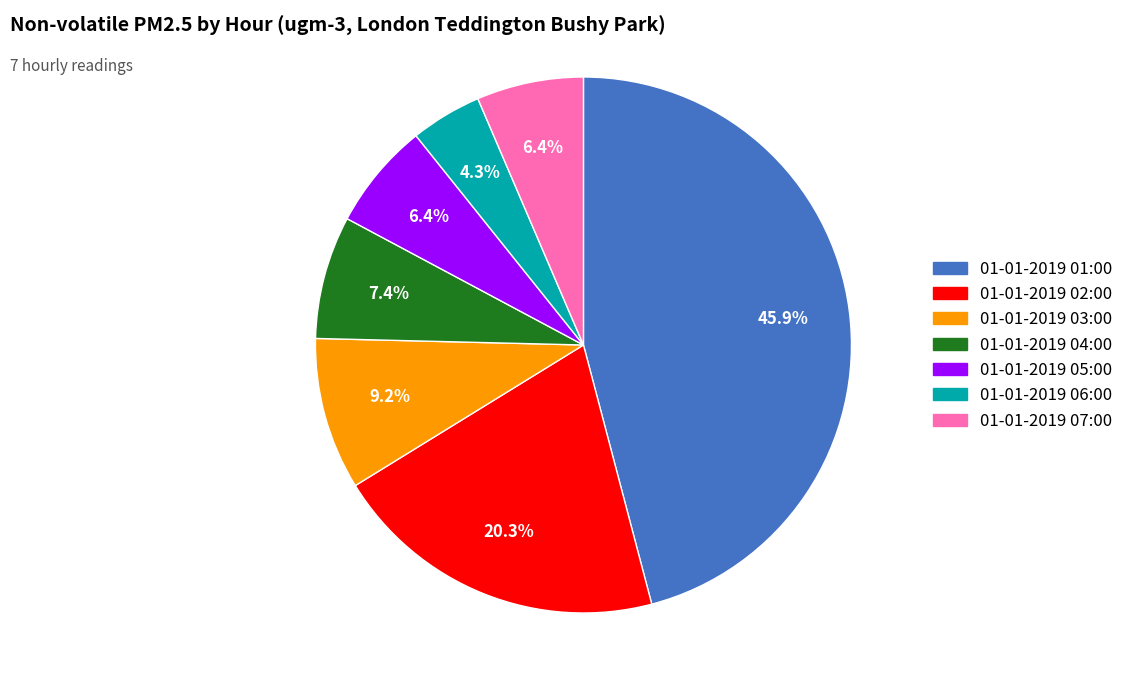

Combined, do 01-01-2019 03:00 and 01-01-2019 06:00 account for over 50%?

No